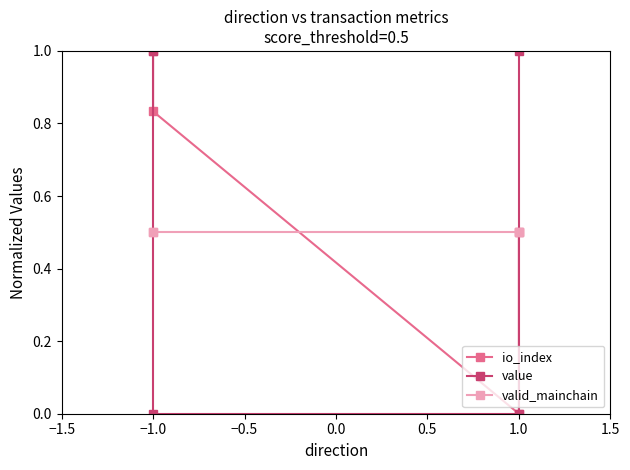

Does the chart display data point markers on the line(s)?

Yes